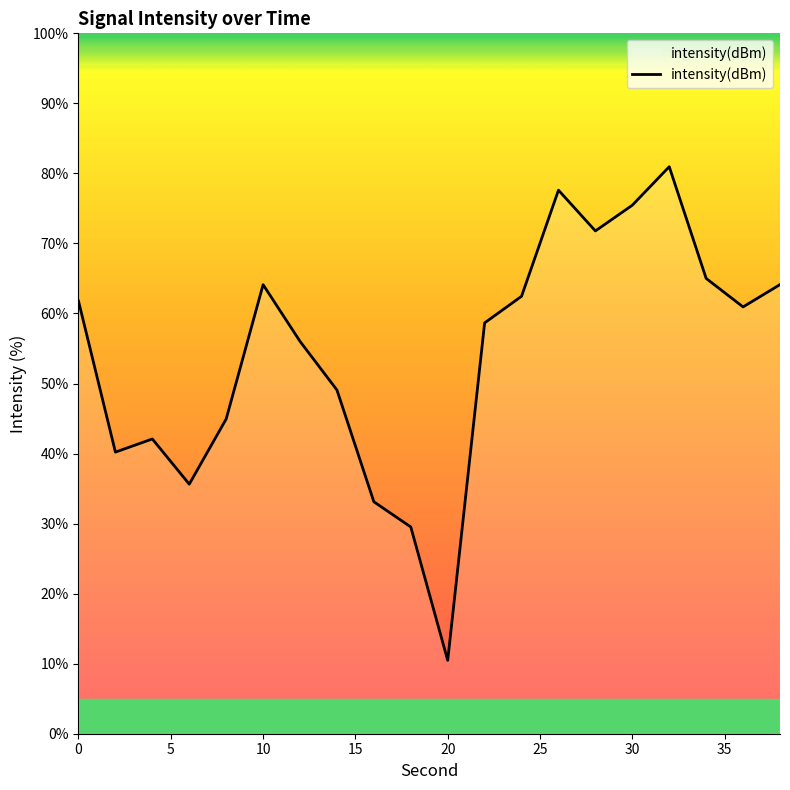

What is the difference between the maximum and minimum values?

70.5